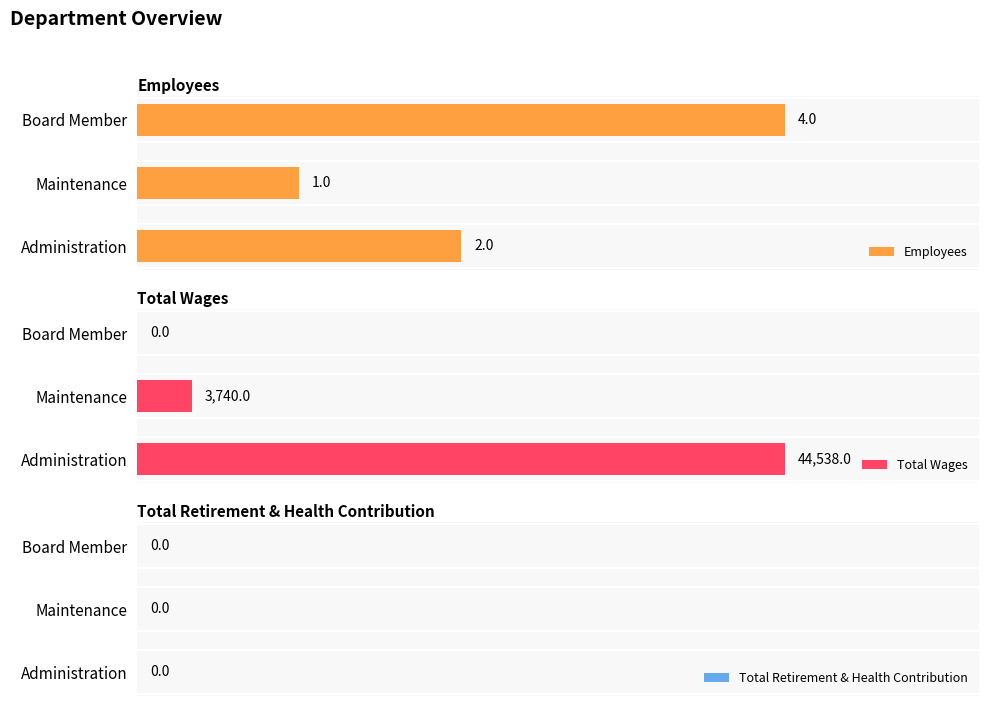

How many bars are there in each group?

3